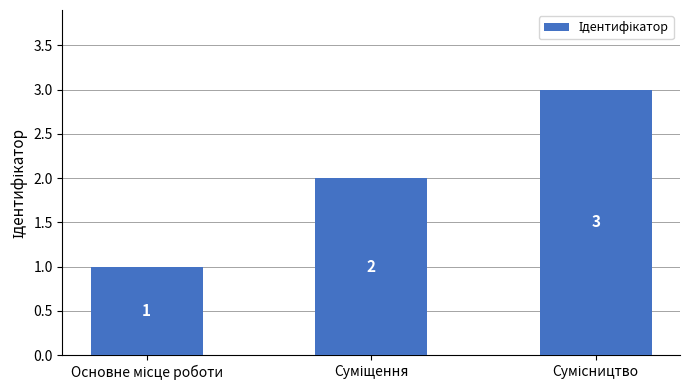

Count the values in the range 1 to 3.

3